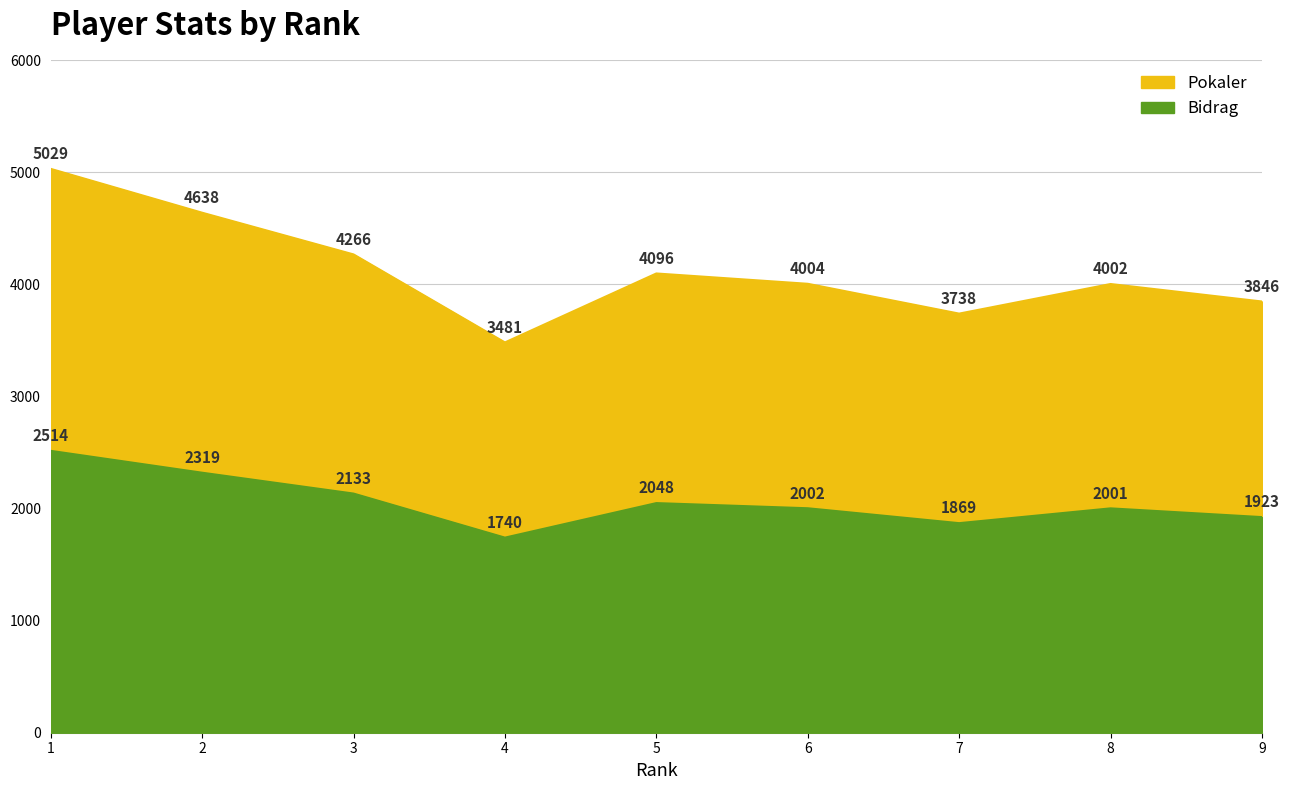

Which series has the largest range (max minus min)?

Pokaler